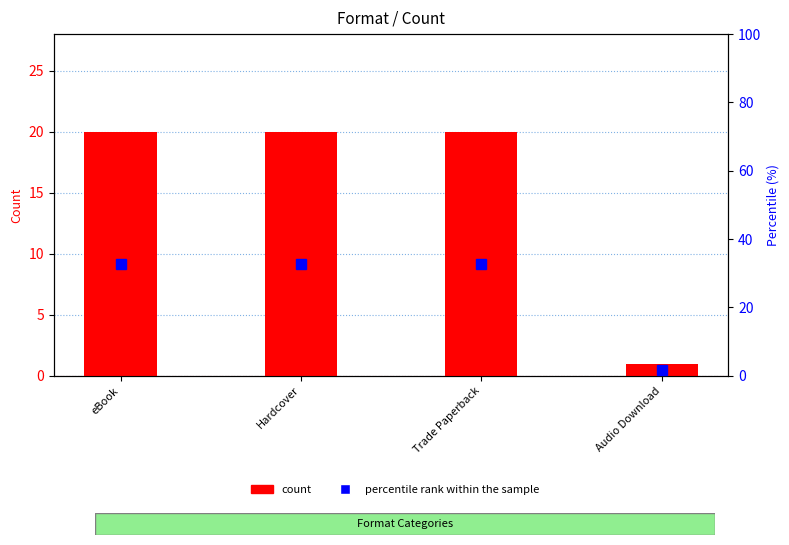

What is the label of the 2nd bar from the right?

Trade Paperback